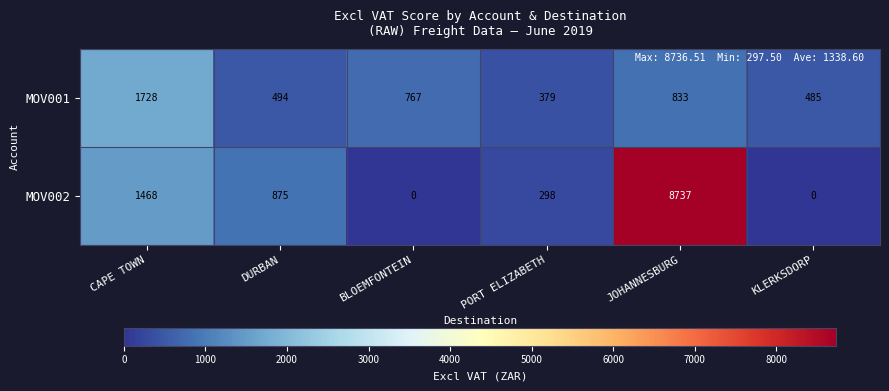

What is the total value across all series at PORT ELIZABETH?

677